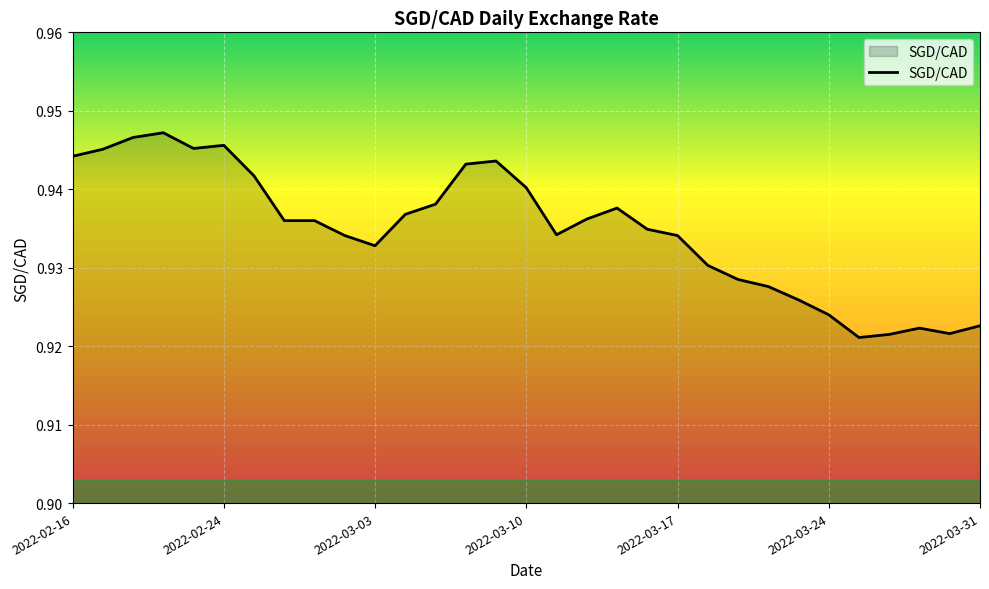

The value at 2022-02-16 is 1.3. True or false?

False